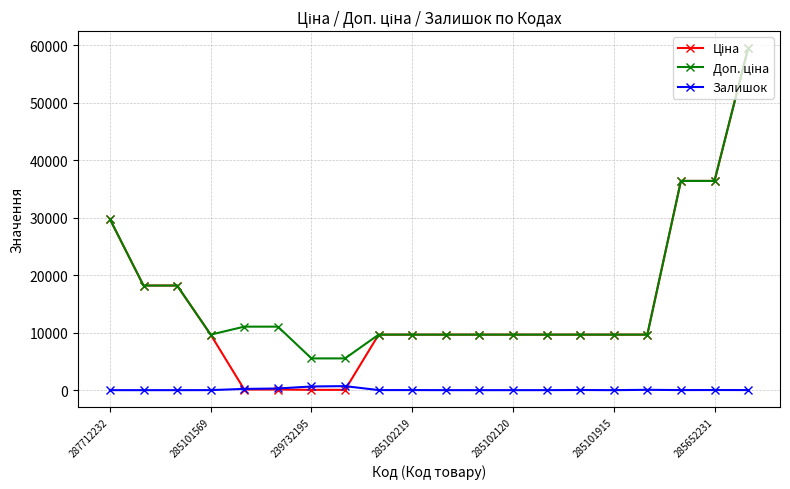

Does the chart display data point markers on the line(s)?

Yes